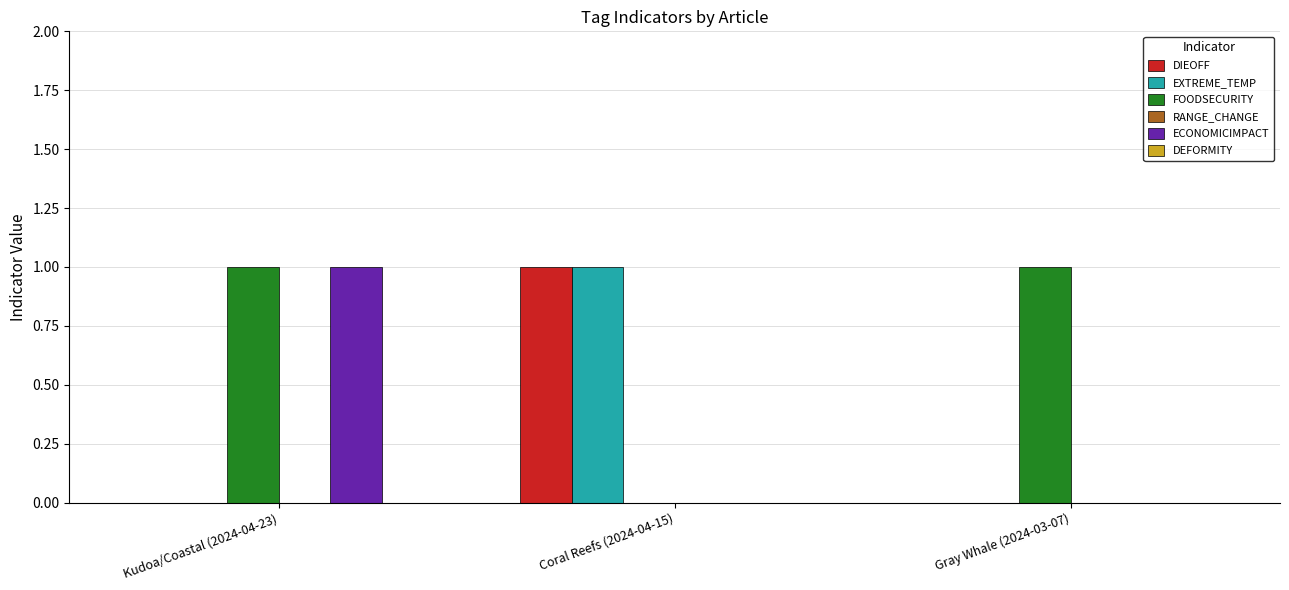

Are the bars horizontal?

No